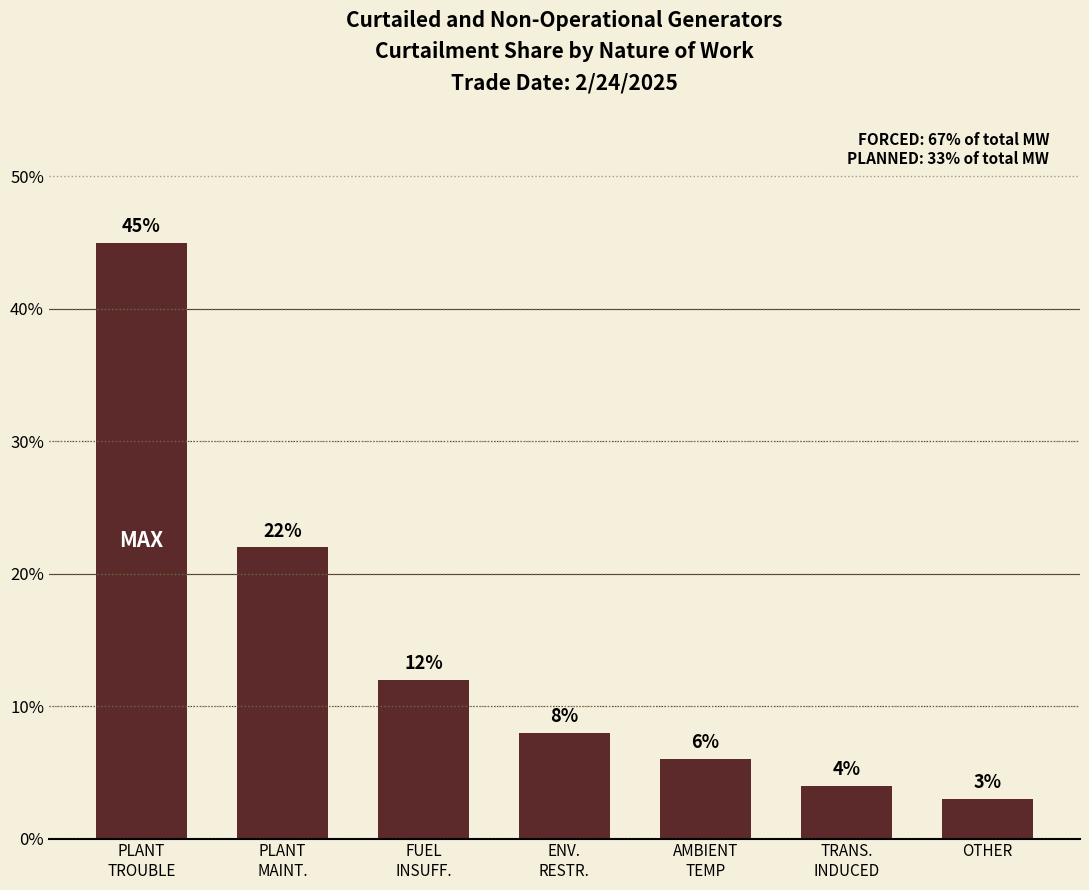

What is the label of the 7th bar from the right?

PLANT
TROUBLE